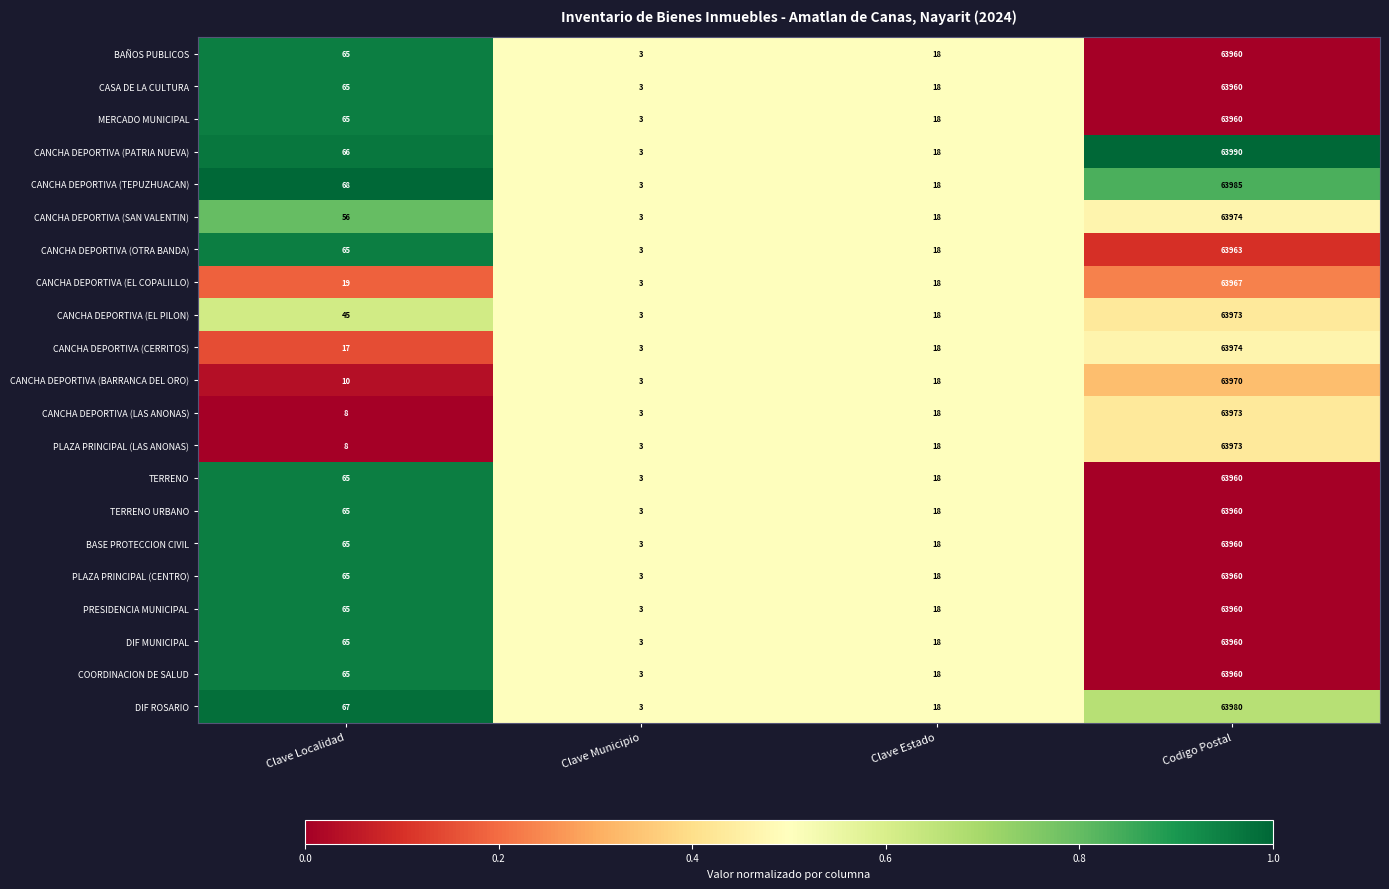

The value of CANCHA DEPORTIVA (LAS ANONAS) at Clave Municipio is 3. True or false?

True